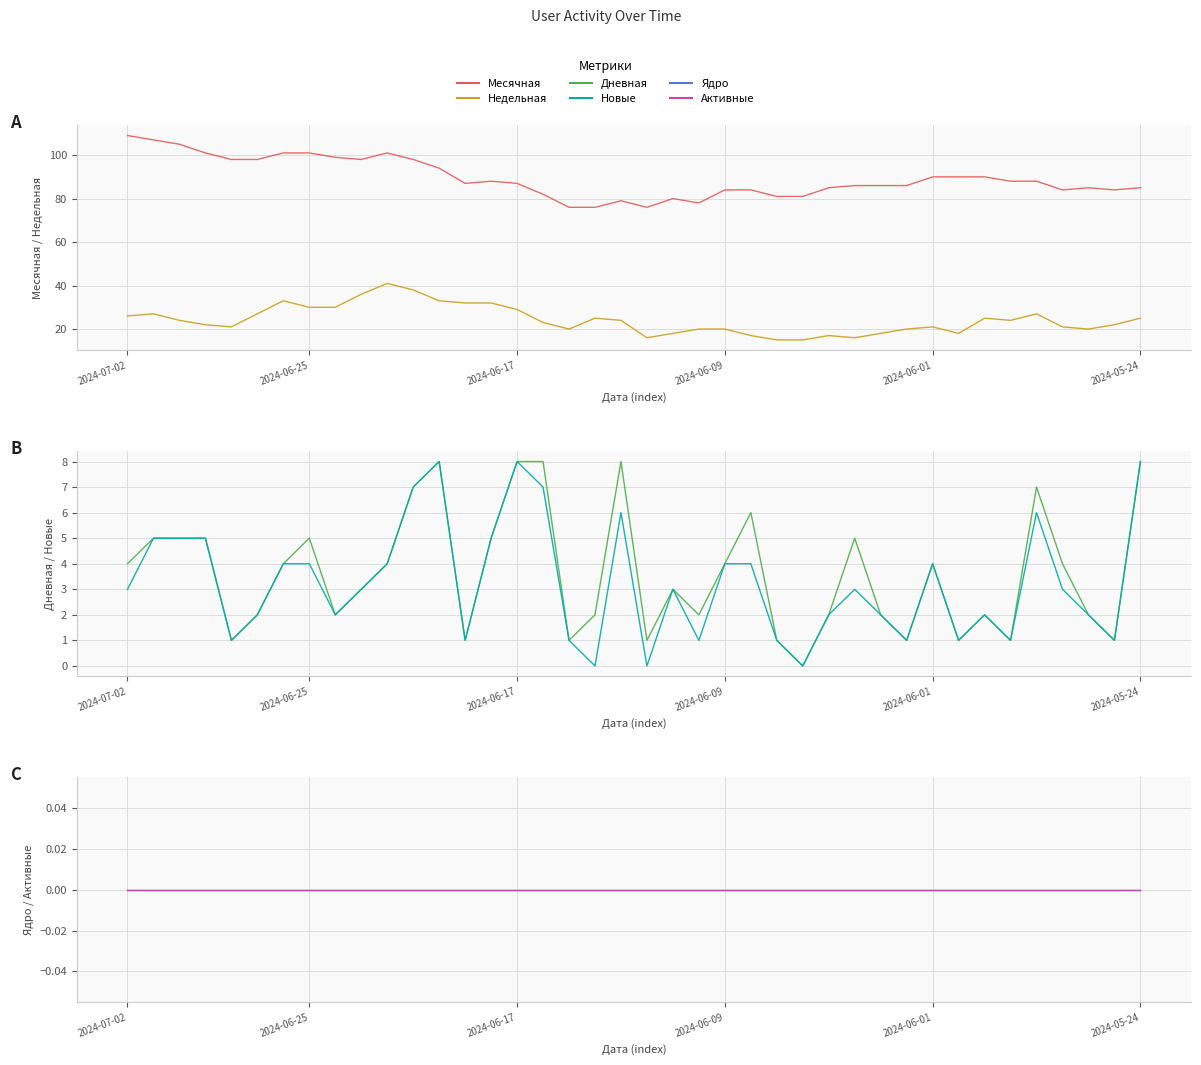

List the series in order of their peak value, highest first.

Месячная, Недельная, Дневная, Новые, Ядро, Активные